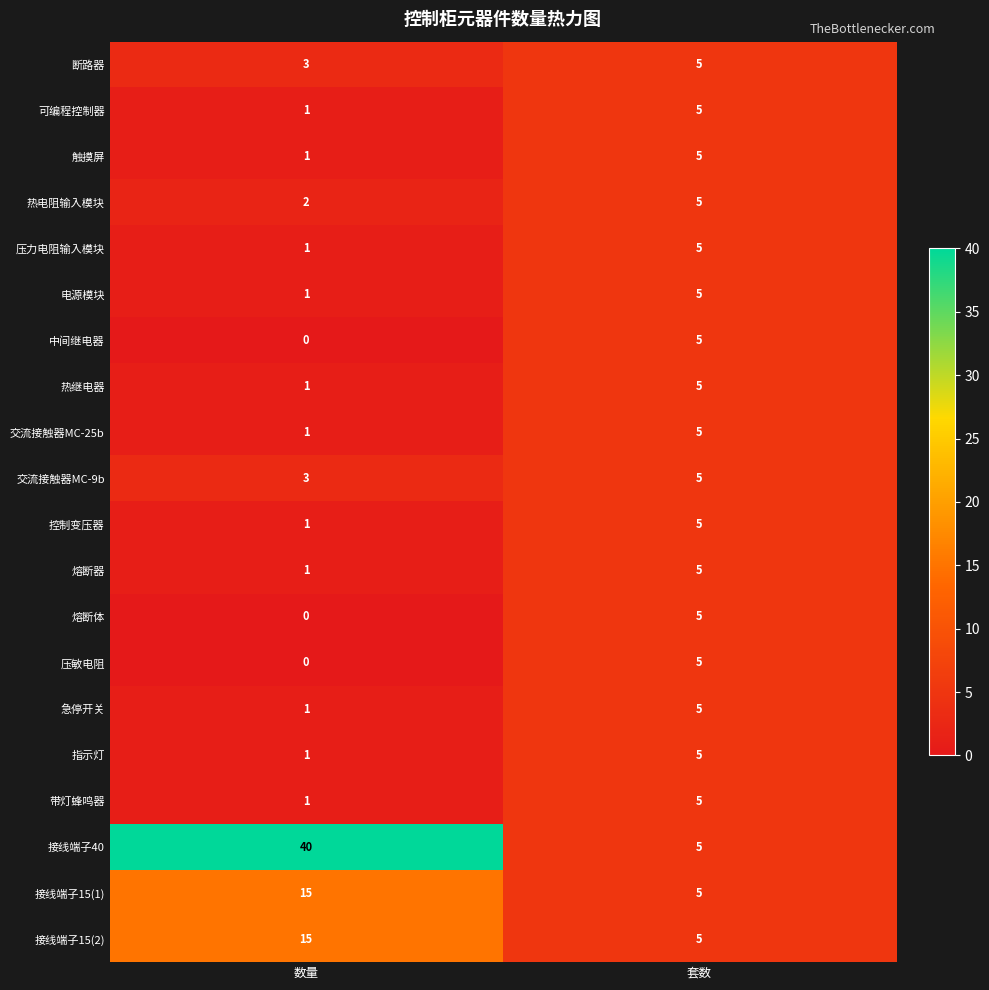

What is the approximate value of 可编程控制器 at 套数?

5